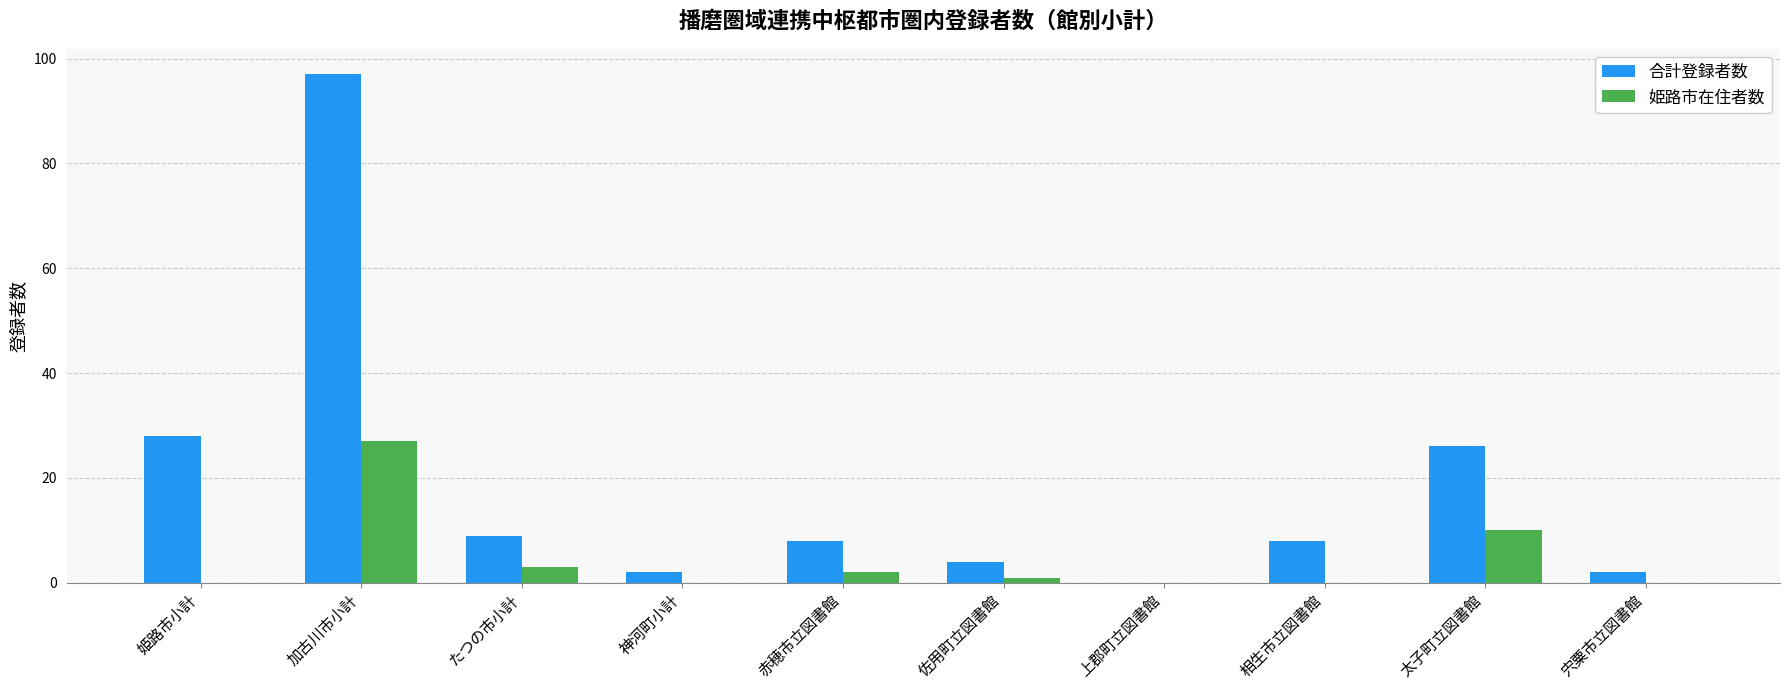

Is the value of 合計登録者数 at 太子町立図書館 greater than the value of 姫路市在住者数 at 神河町小計?

Yes